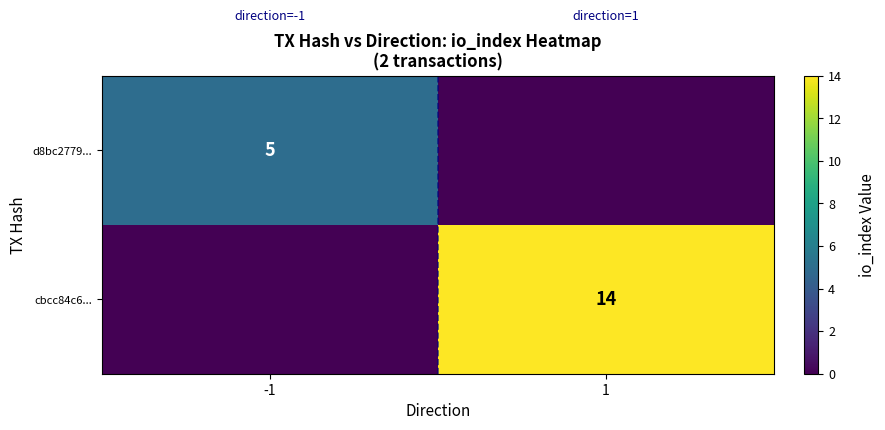

The value of d8bc2779... at -1 is 1. True or false?

False